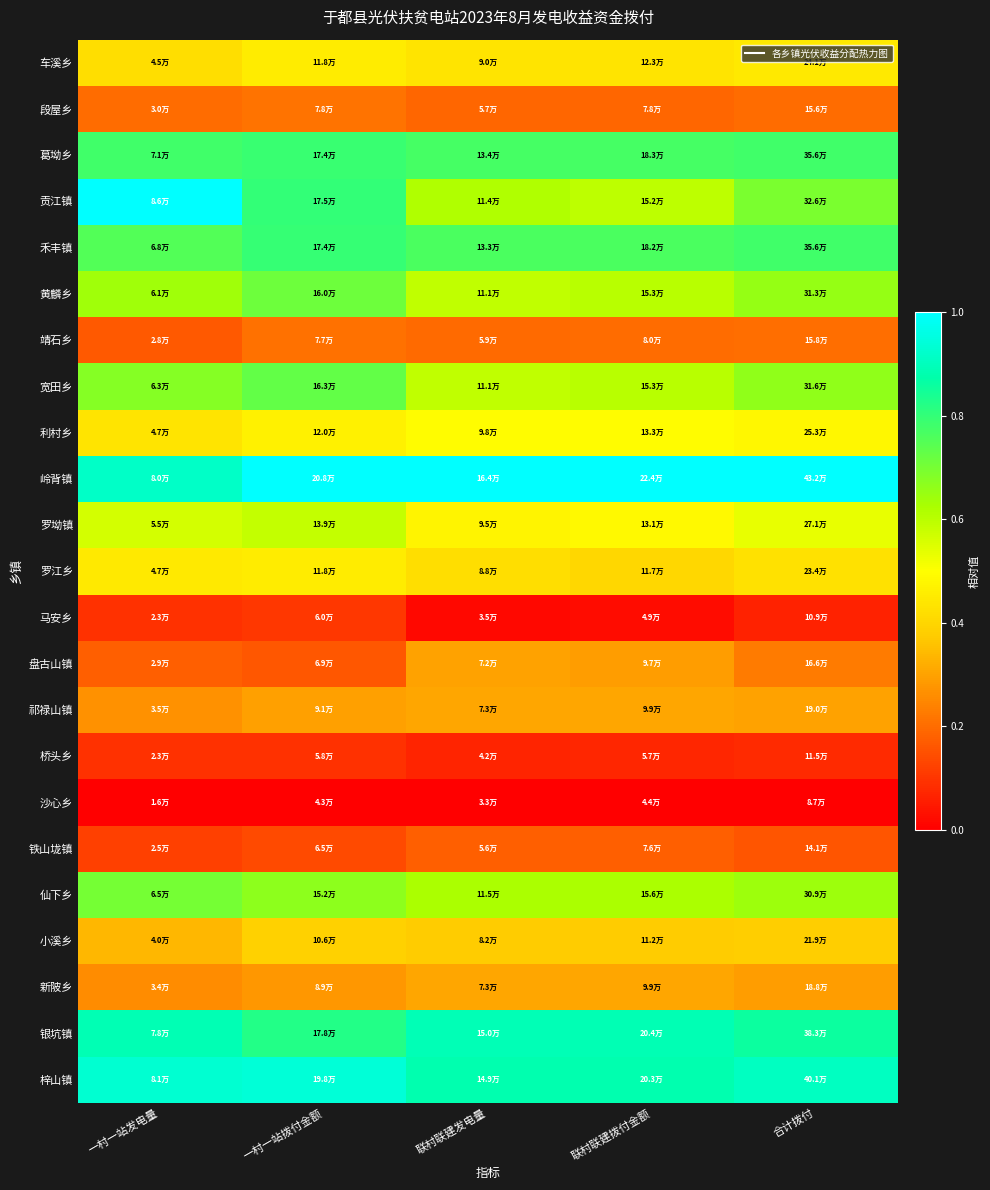

Rank the series by their maximum value, from lowest to highest.

沙心乡, 桥头乡, 马安乡, 铁山垅镇, 靖石乡, 段屋乡, 盘古山镇, 祁禄山镇, 新陂乡, 小溪乡, 罗江乡, 车溪乡, 利村乡, 罗坳镇, 仙下乡, 黄麟乡, 宽田乡, 葛坳乡, 禾丰镇, 银坑镇, 梓山镇, 贡江镇, 岭背镇